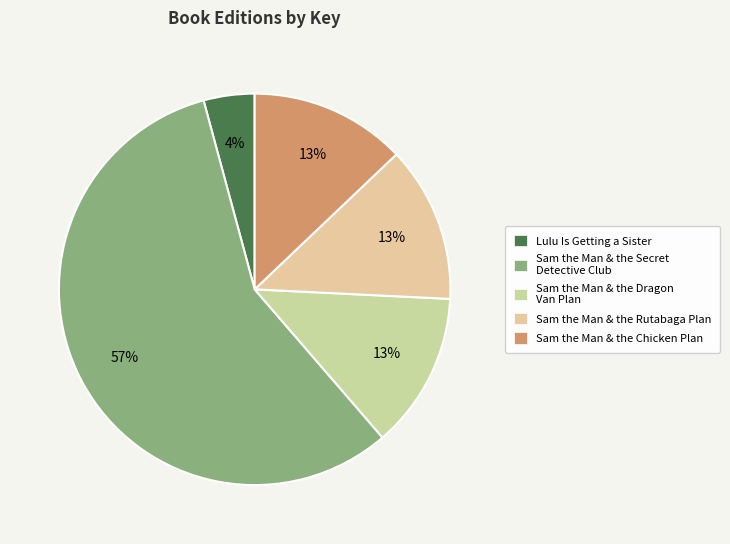

Do Sam the Man & the Rutabaga Plan and Sam the Man & the Dragon Van Plan together represent more than half of the pie?

No